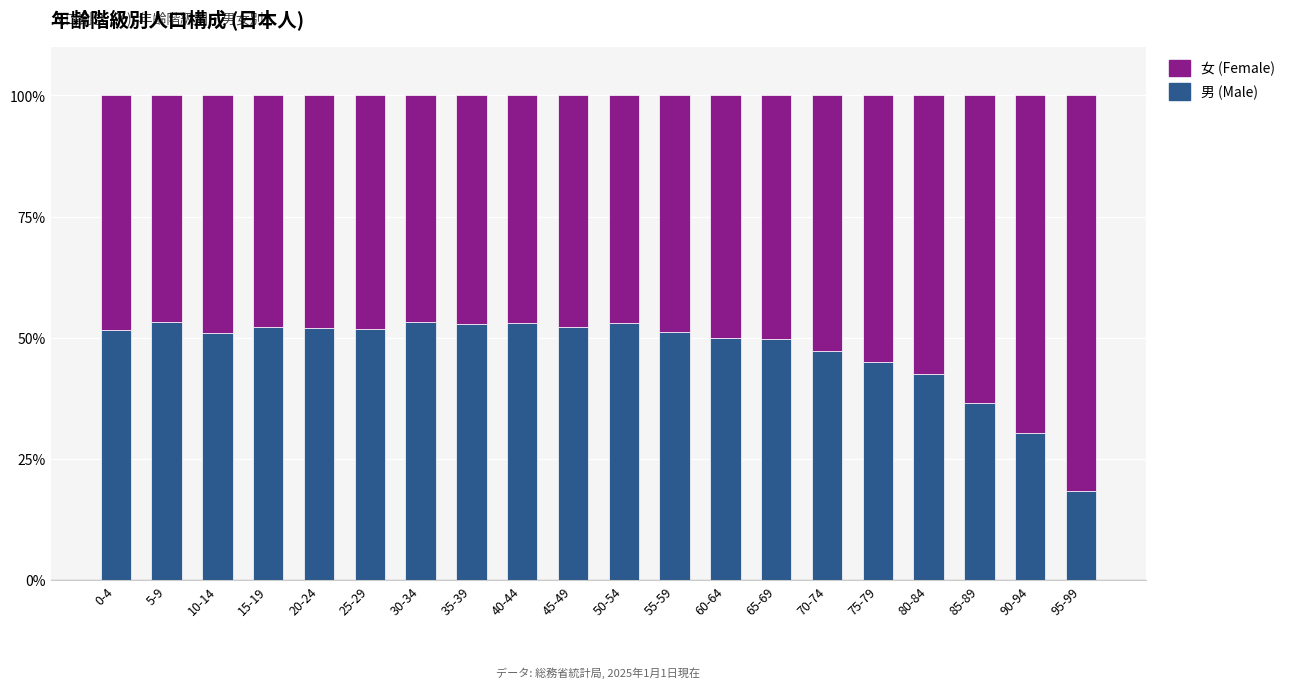

At which label does 男 (Male) reach its minimum?

95-99